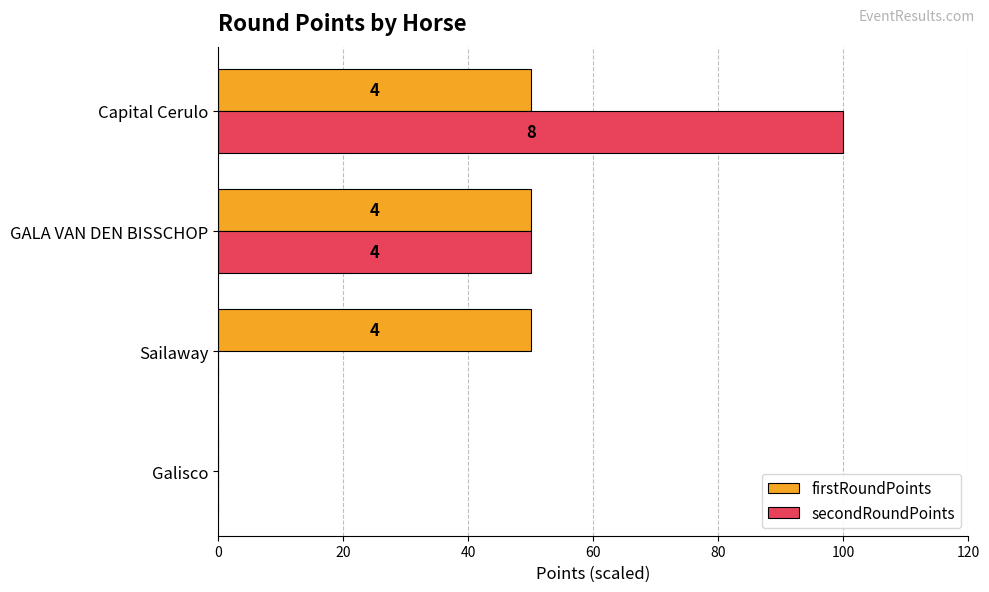

What are all the series names shown in the legend?

firstRoundPoints, secondRoundPoints